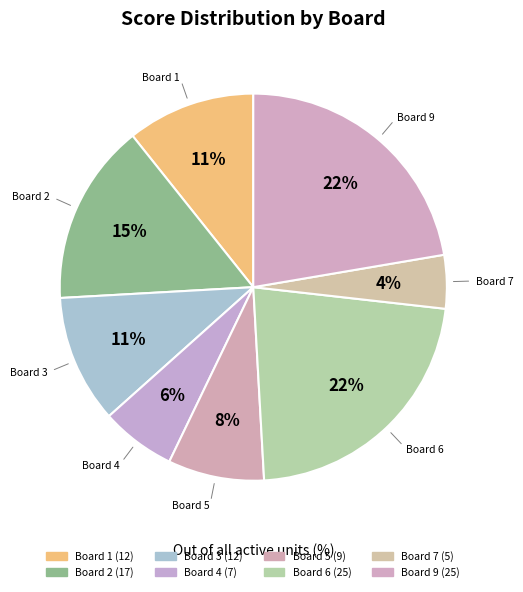

How many segments does this pie chart have?

8